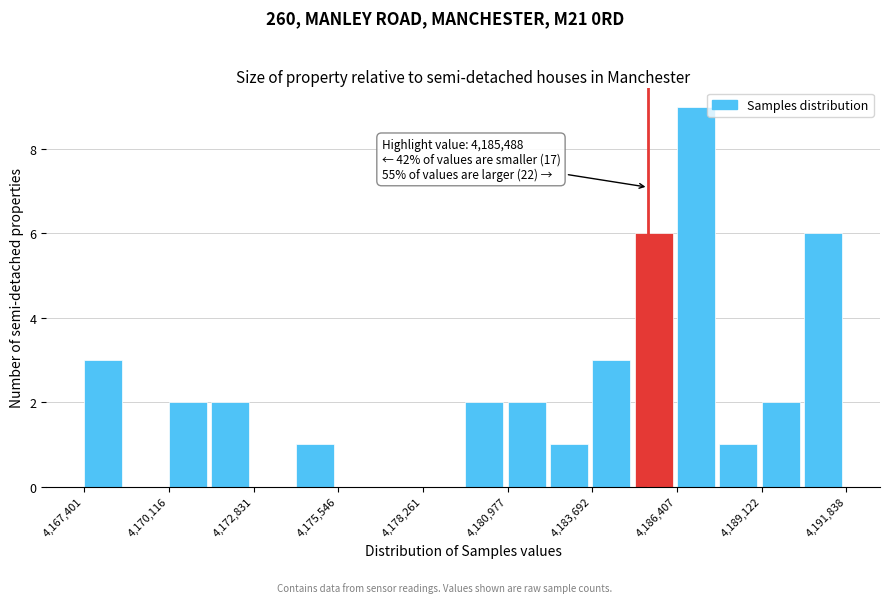

Read against the x-axis, roughly where is the centre of the tallest bar?

4187000